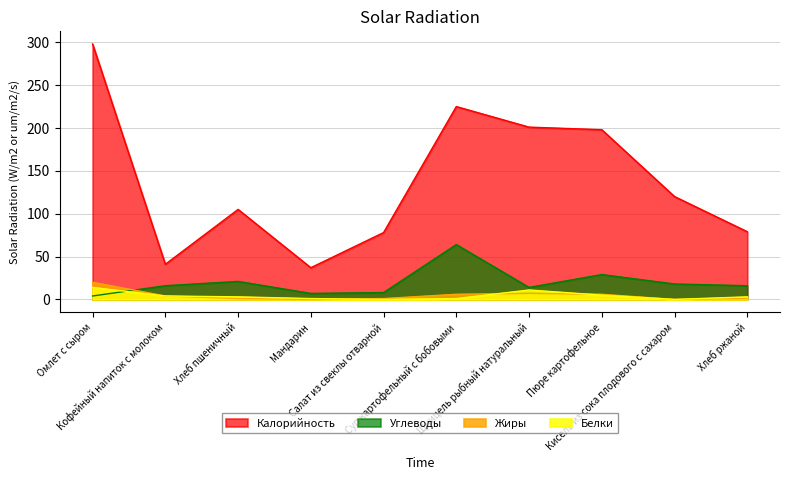

Reading left to right, list all the values displayed in this chart.

Калорийность: Омлет с сыром=298	Кофейный напиток с молоком=41	Хлеб пшеничный=105	Мандарин=37	Салат из свеклы отварной=78	Суп картофельный с бобовыми=225	Щницель рыбный натуральный=201	Пюре картофельное=198	Кисель из сока плодового с сахаром=120	Хлеб ржаной=79
Белки: Омлет с сыром=14	Кофейный напиток с молоком=4	Хлеб пшеничный=3	Мандарин=1	Салат из свеклы отварной=0	Суп картофельный с бобовыми=1	Щницель рыбный натуральный=11	Пюре картофельное=5	Кисель из сока плодового с сахаром=0	Хлеб ржаной=3
Жиры: Омлет с сыром=20	Кофейный напиток с молоком=4	Хлеб пшеничный=1	Мандарин=0	Салат из свеклы отварной=1	Суп картофельный с бобовыми=6	Щницель рыбный натуральный=7	Пюре картофельное=6	Кисель из сока плодового с сахаром=0	Хлеб ржаной=1
Углеводы: Омлет с сыром=4	Кофейный напиток с молоком=16	Хлеб пшеничный=21	Мандарин=7	Салат из свеклы отварной=8	Суп картофельный с бобовыми=64	Щницель рыбный натуральный=14	Пюре картофельное=29	Кисель из сока плодового с сахаром=18	Хлеб ржаной=16